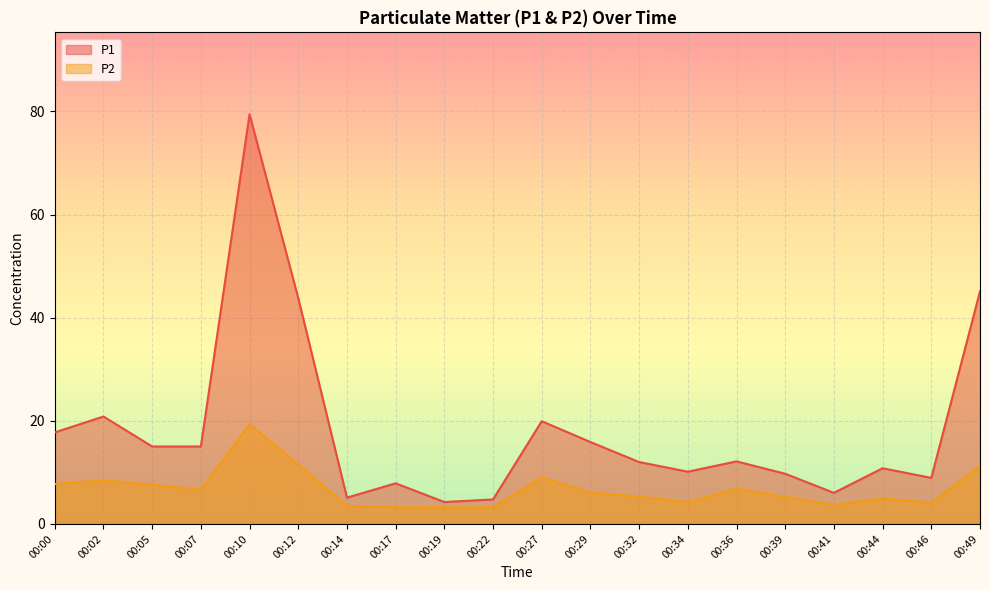

How many interior local peaks does the P2 series have?

5